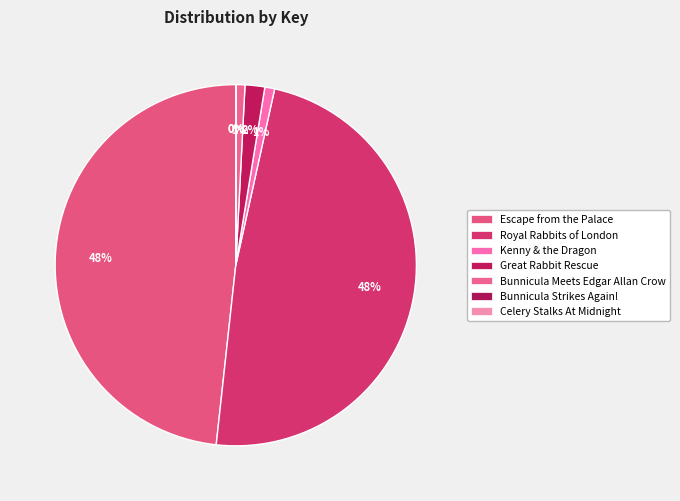

Between Kenny & the Dragon and Bunnicula Strikes Again!, which is larger?

Kenny & the Dragon